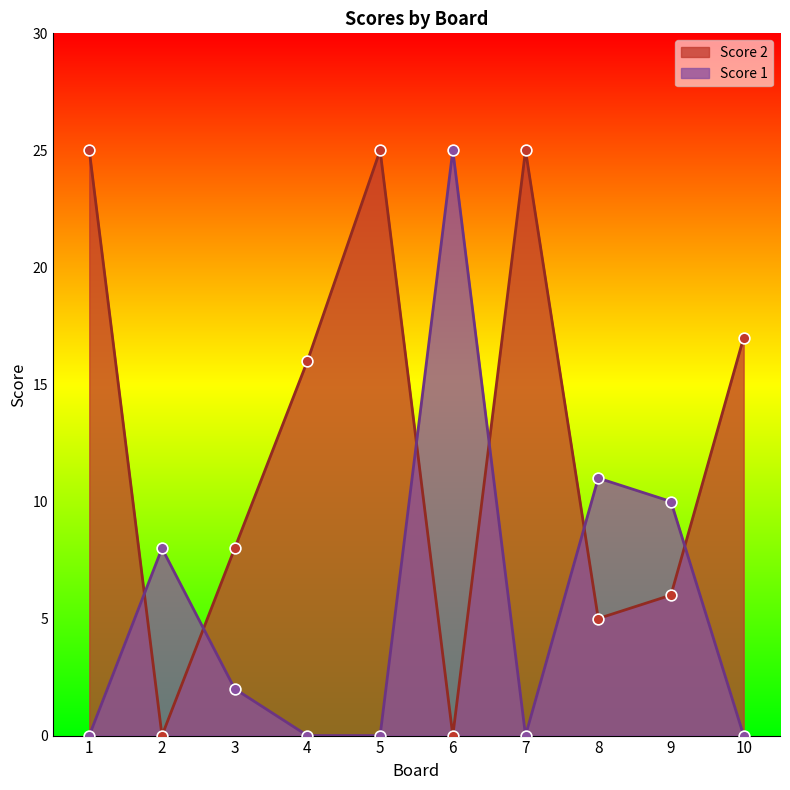

At how many categories does at least one series exceed 3?

10